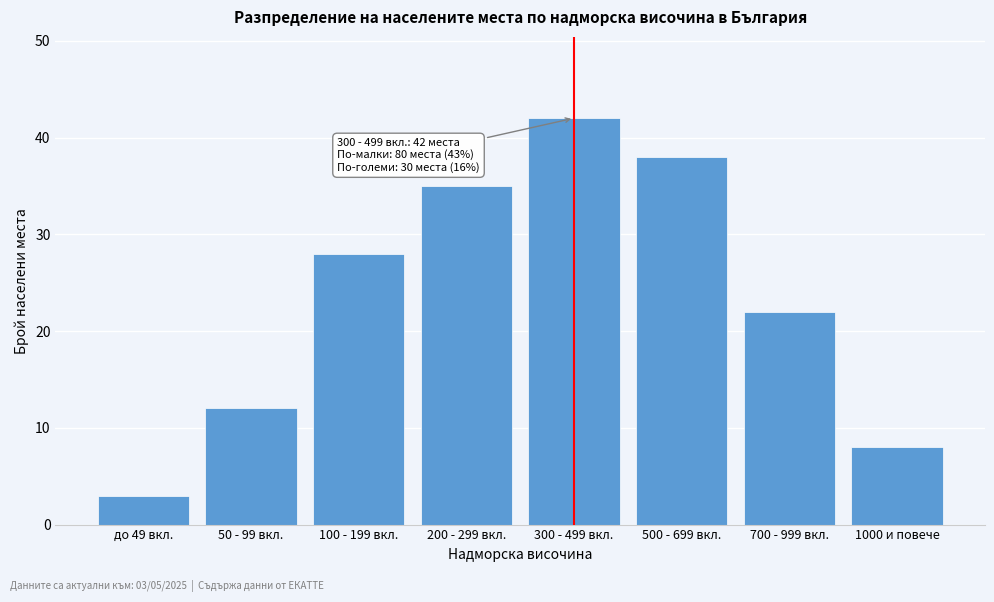

Reading left to right, transcribe all the data shown in this chart.

до 49 вкл.=3	50 - 99 вкл.=12	100 - 199 вкл.=28	200 - 299 вкл.=35	300 - 499 вкл.=42	500 - 699 вкл.=38	700 - 999 вкл.=22	1000 и повече=8